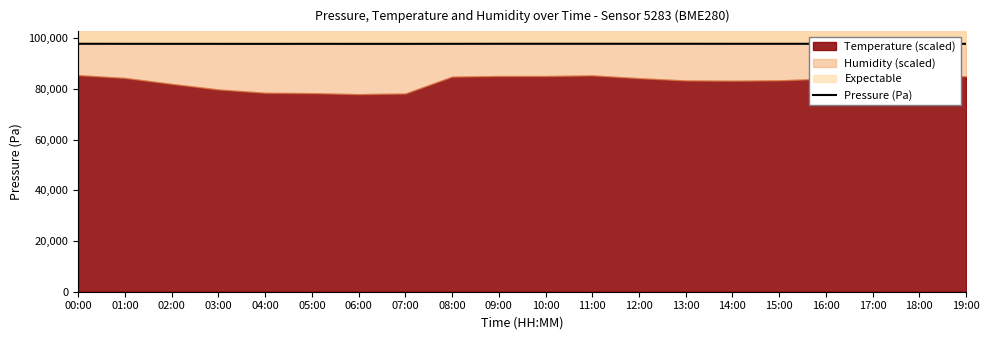

Which has a higher value, 04:00 or 16:00?

16:00